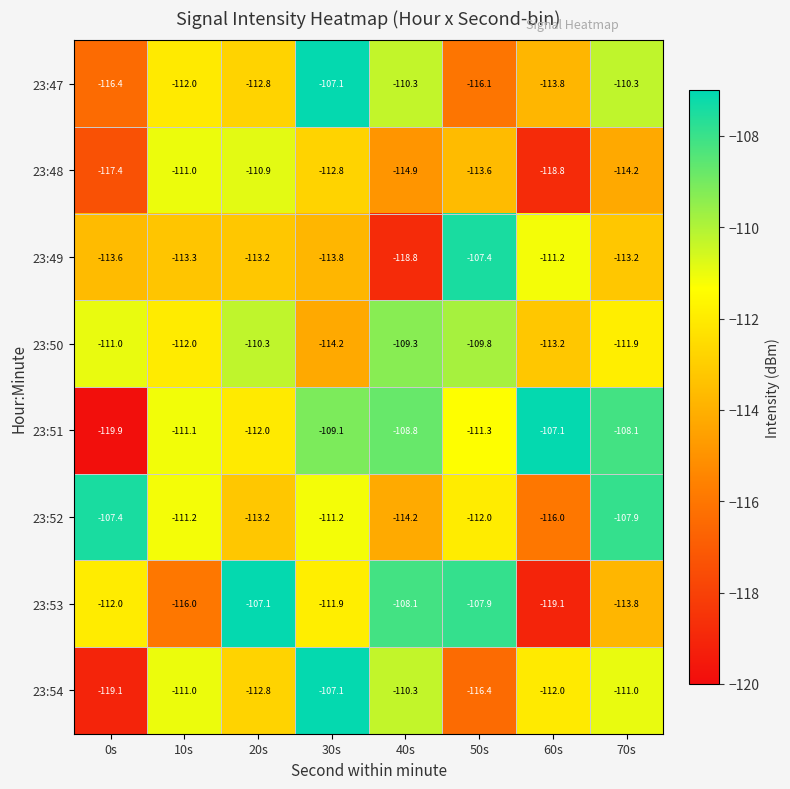

Read the 23:52 value at 70s.

-107.9